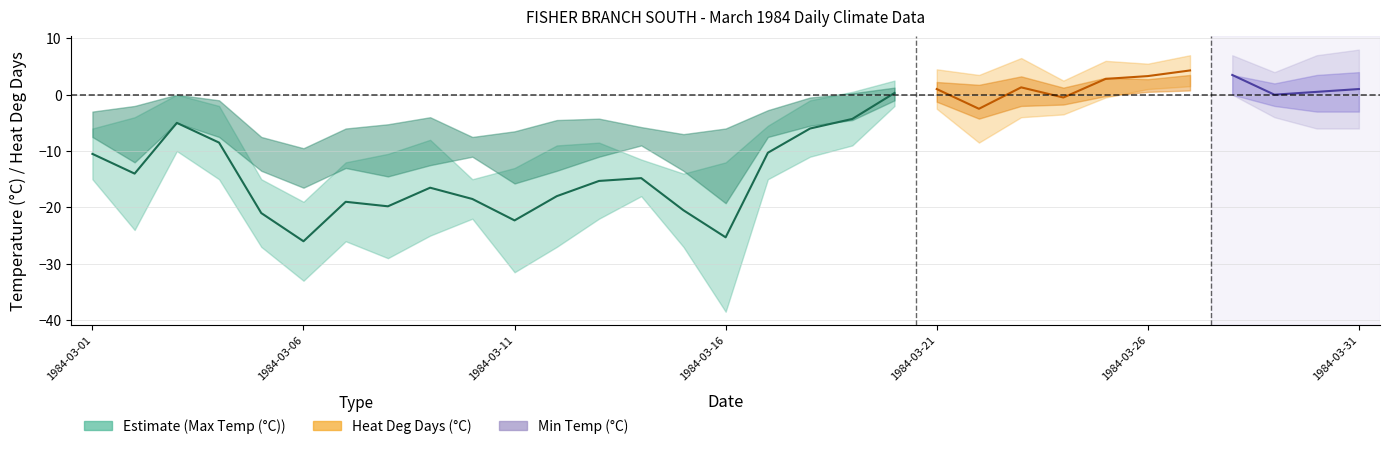

Count the number of values greater than -15.

9